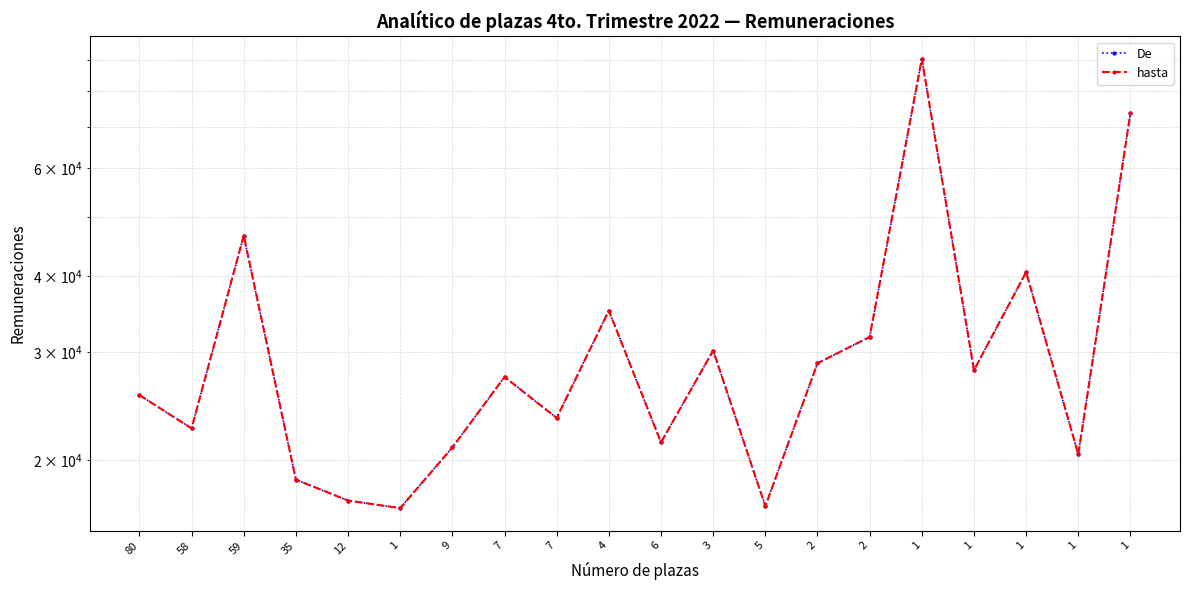

Is the value of De at 9 greater than the value of hasta at 12?

Yes